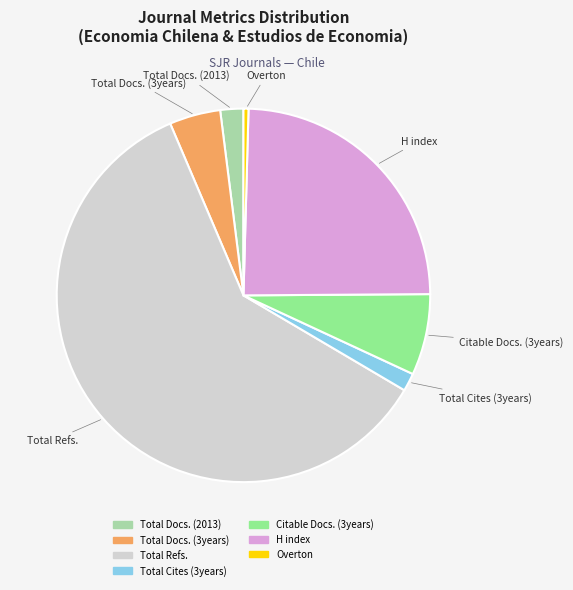

Is there any slice that represents more than half of the pie?

Yes